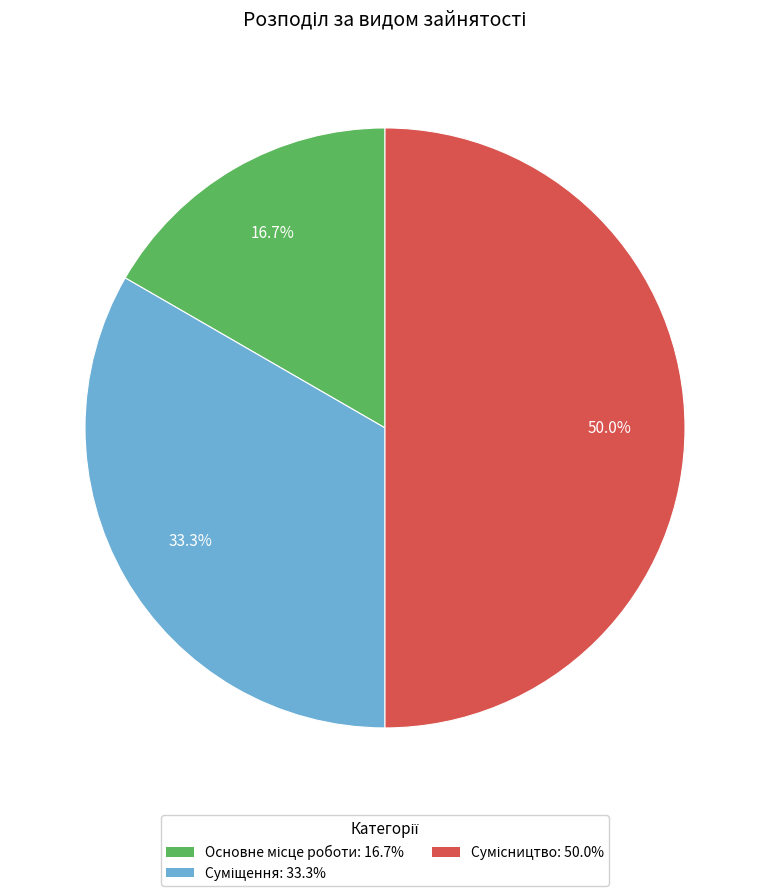

How many slices are in this pie chart?

3